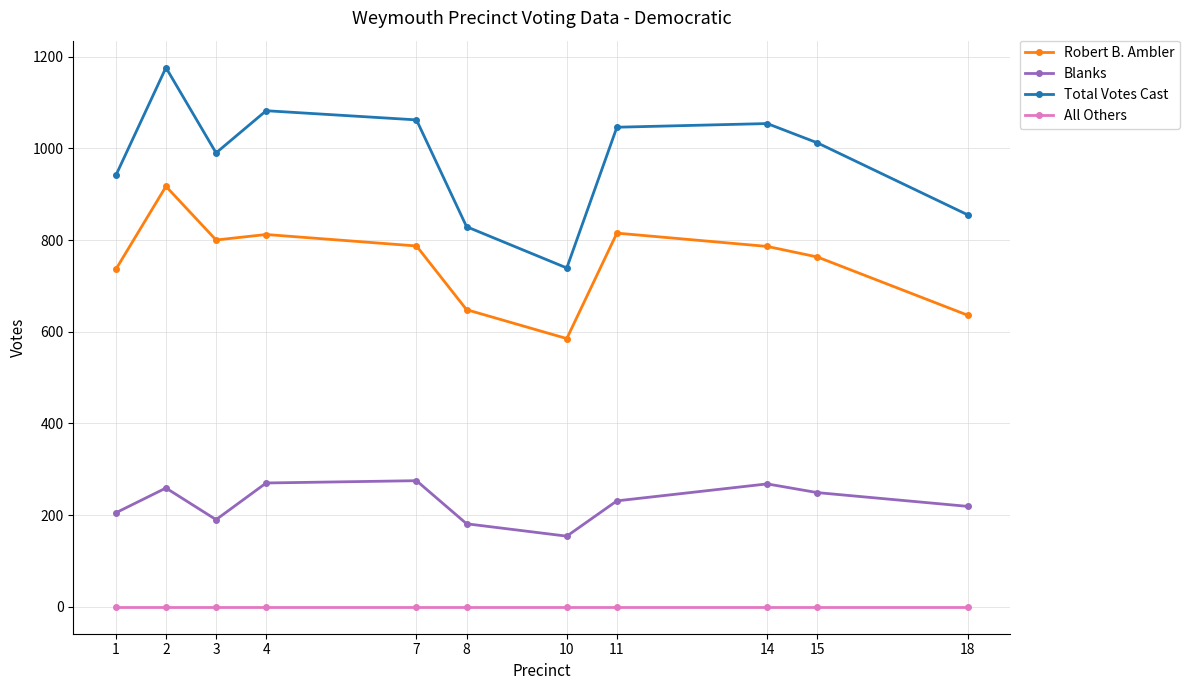

At which label is Total Votes Cast closest to 957?

1